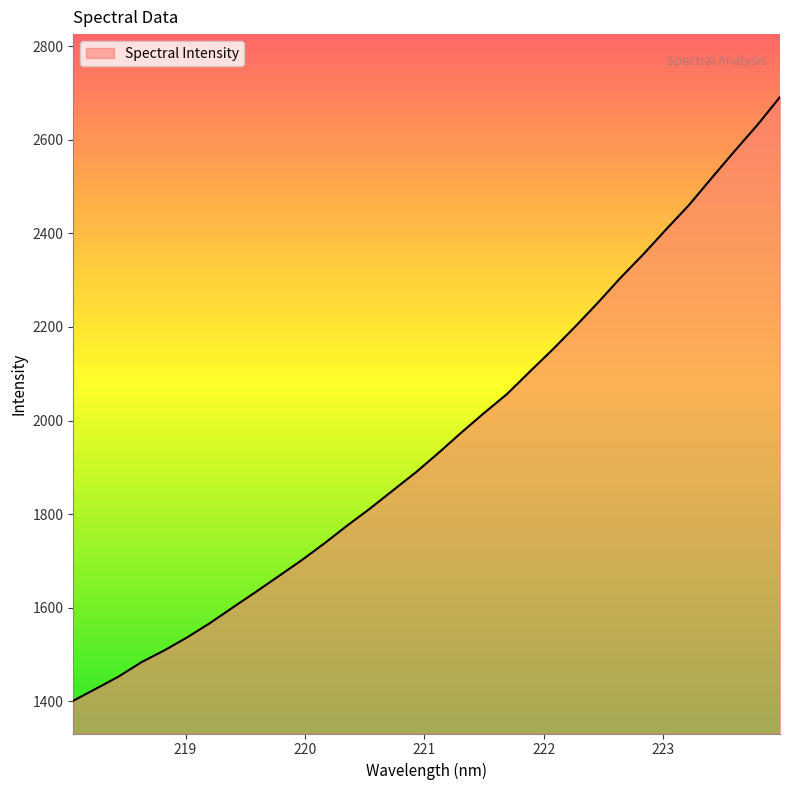

What is the sum of all values?

62672.7